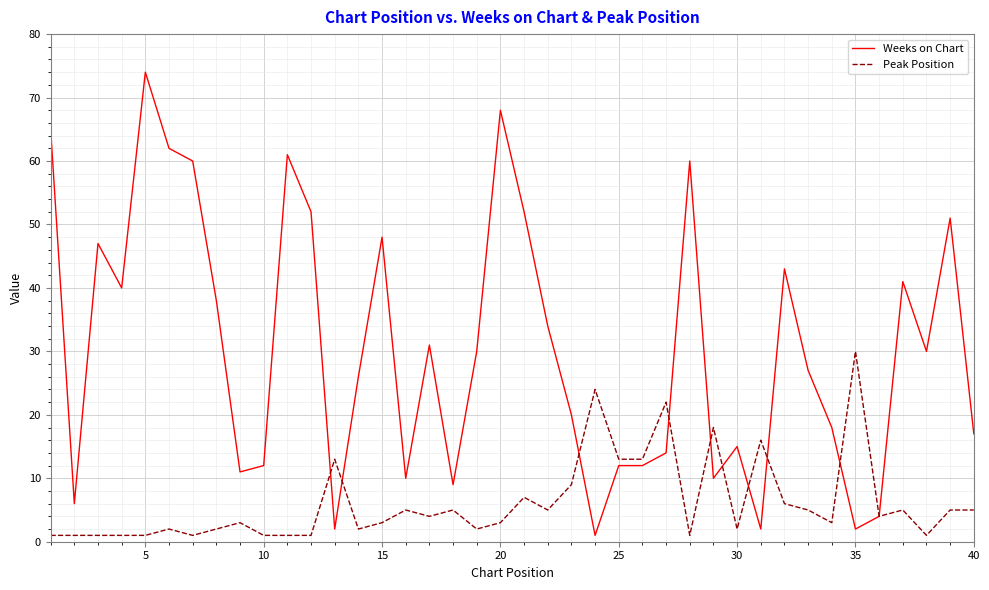

Rank the series by their average value, from highest to lowest.

Weeks on Chart, Peak Position